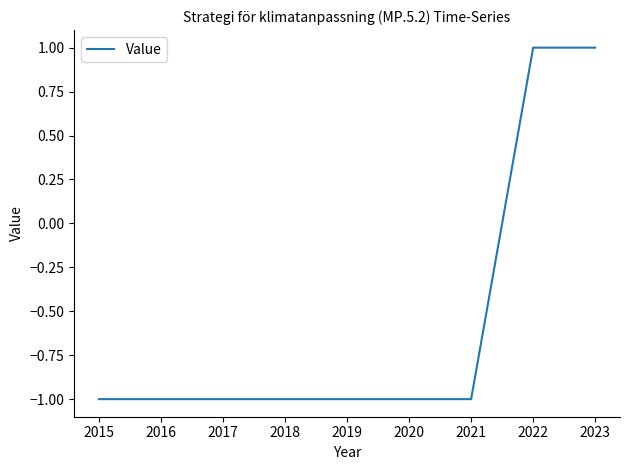

Is it true that the value at 2015 is -2?

False